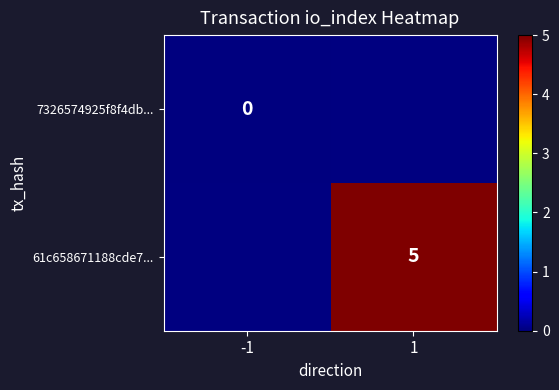

Is the value of 7326574925f8f4db... at -1 greater than the value of 61c658671188cde7... at 1?

No